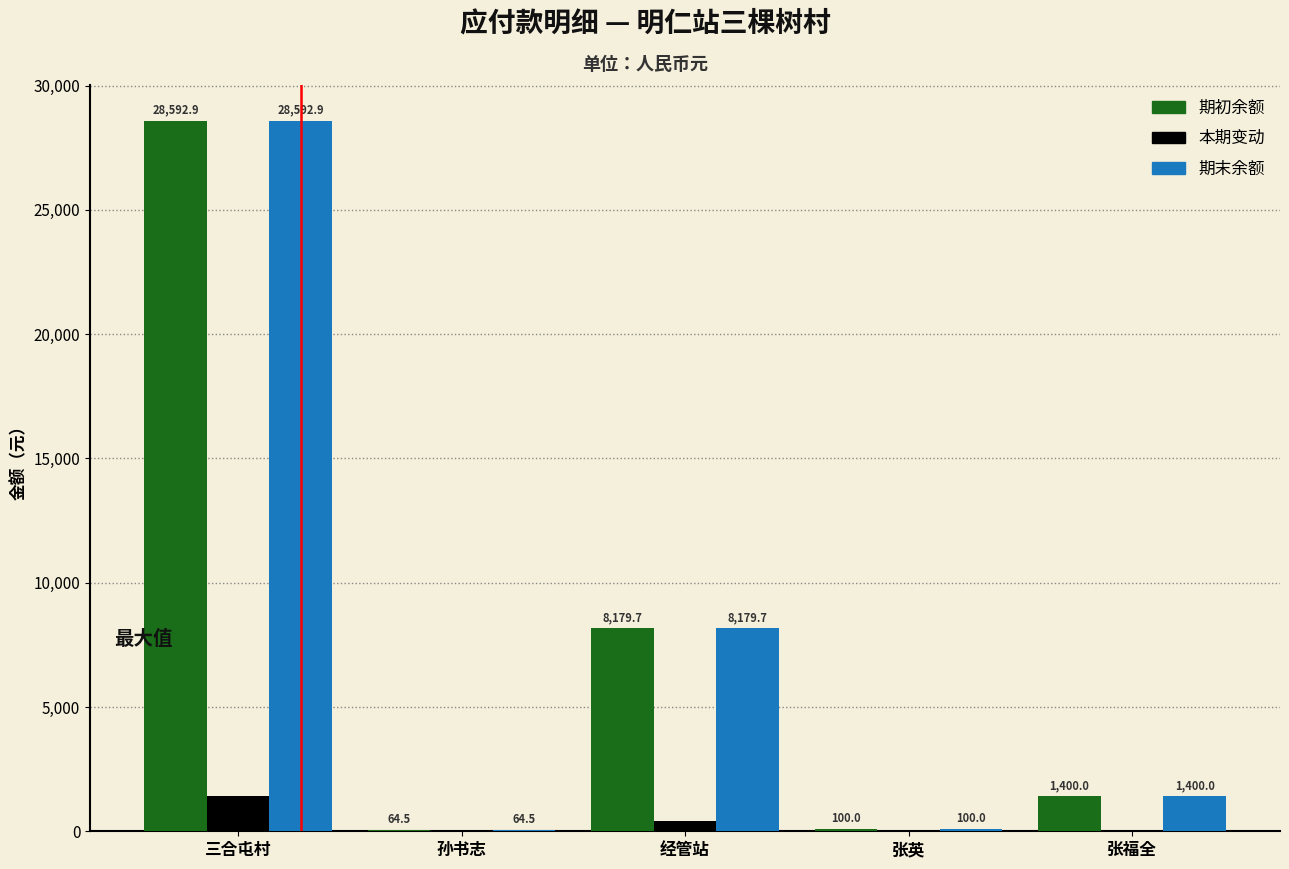

At which label does 本期变动 first exceed 70?

三合屯村